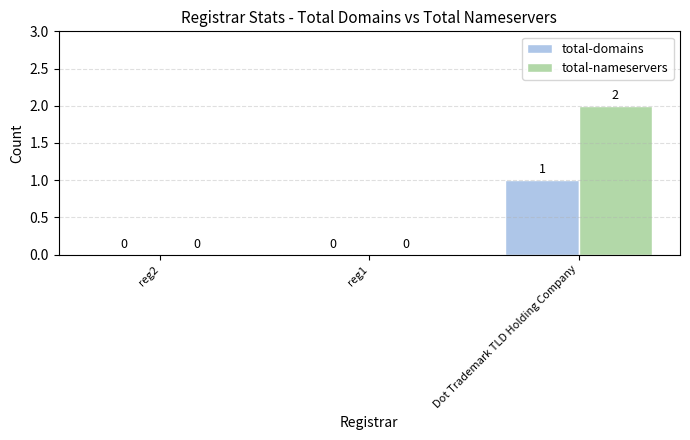

What is the total value across all series at Dot Trademark TLD Holding Company?

3